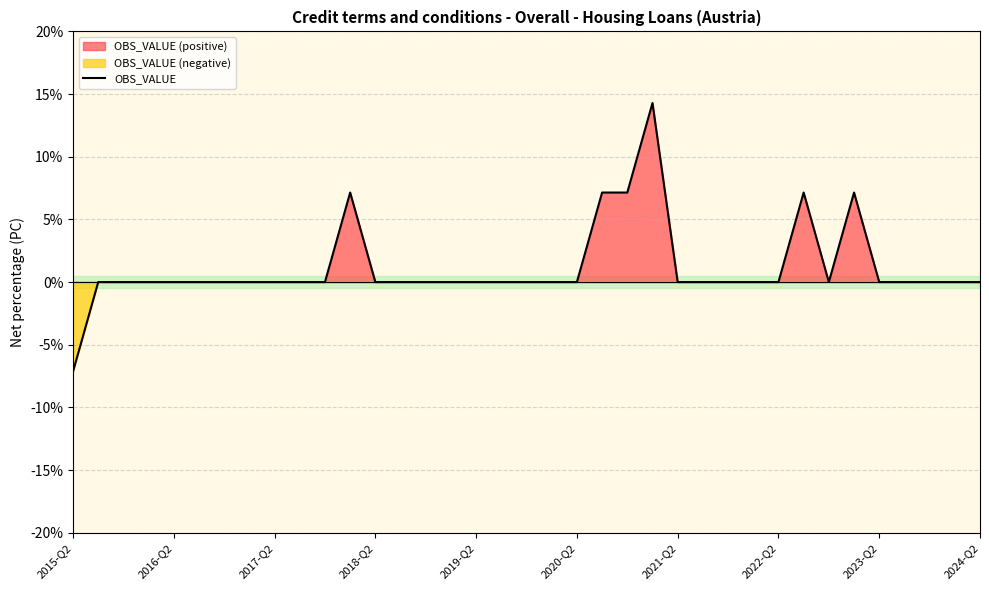

What is the change in value from 10 to 29?

+7.1